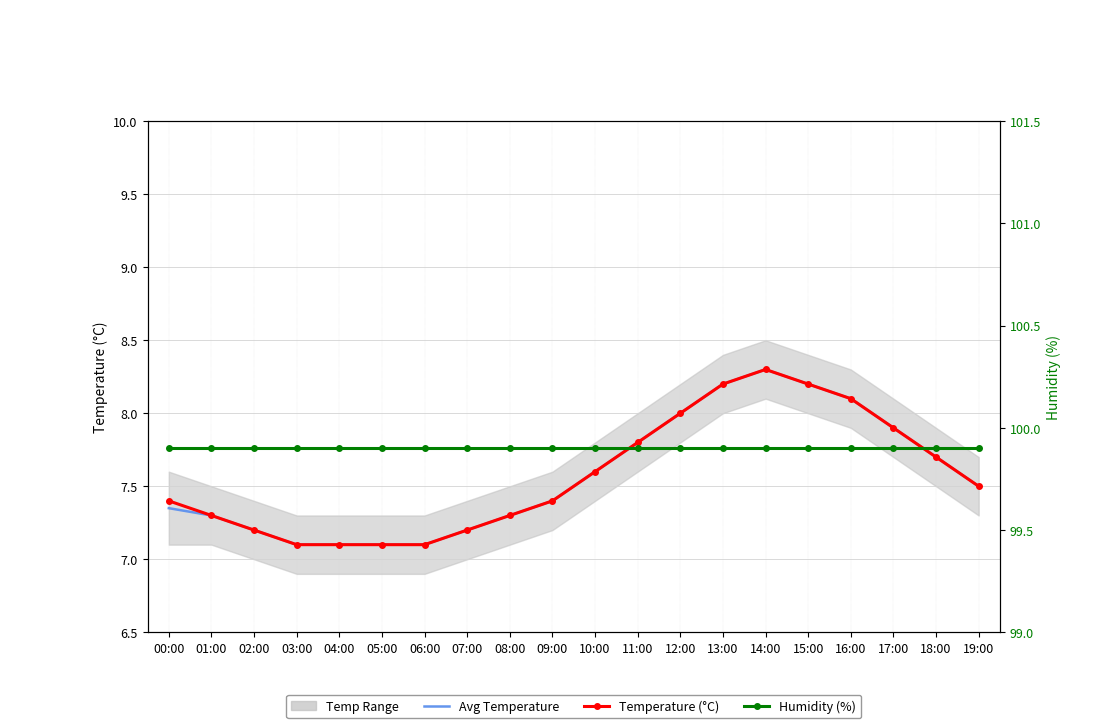

At which category does the chart reach its minimum across all series?

03:00